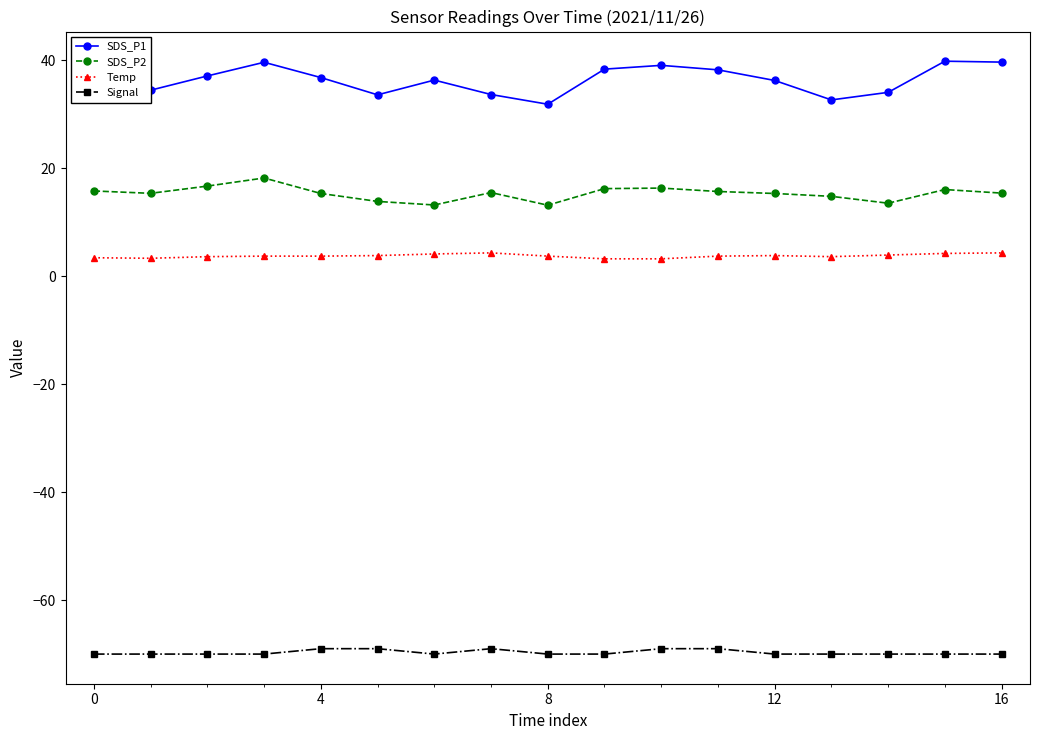

What is the minimum value shown in the chart?

-70.0